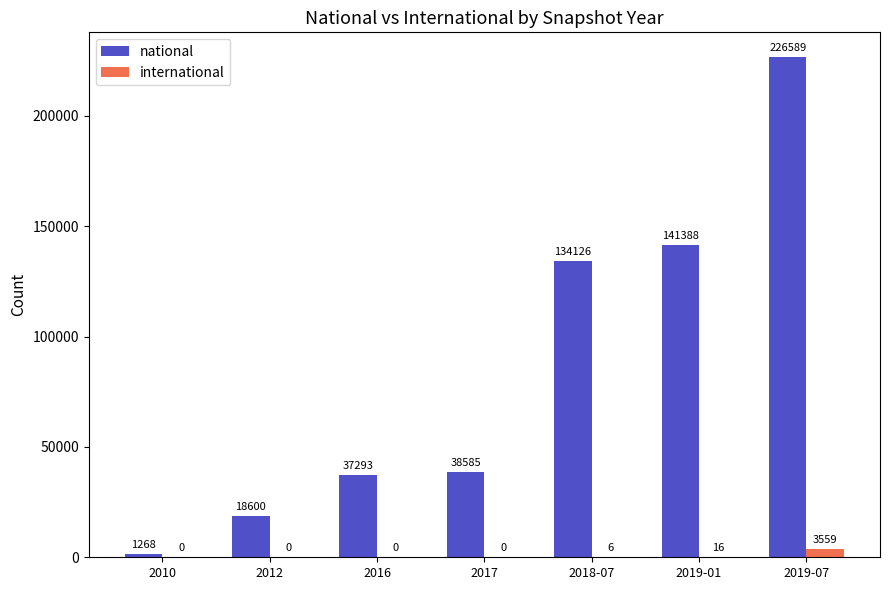

At which label is national closest to 113928?

2018-07